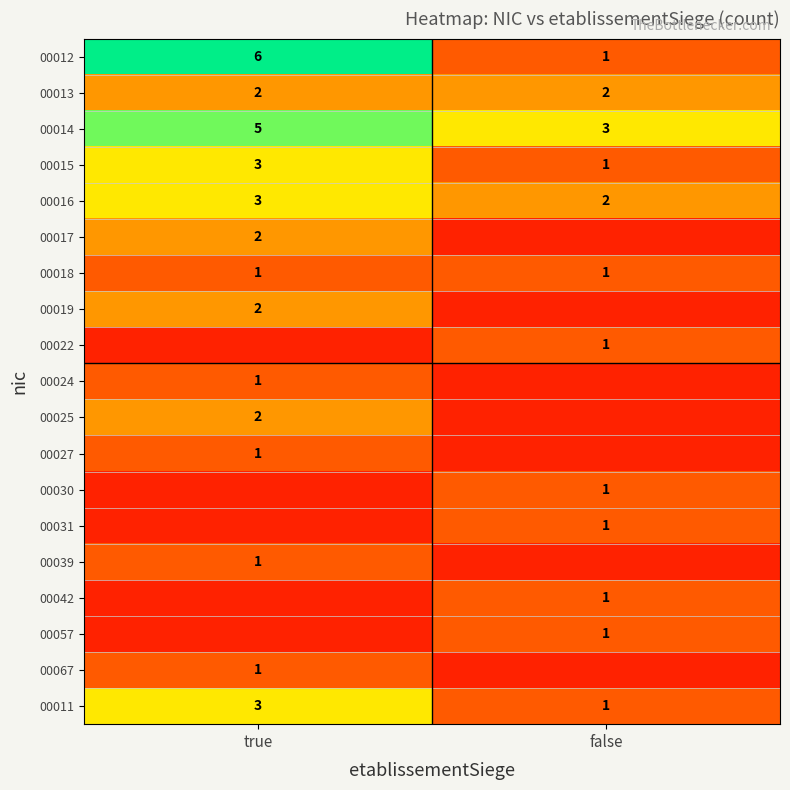

The value of 00011 at true is 1. True or false?

False